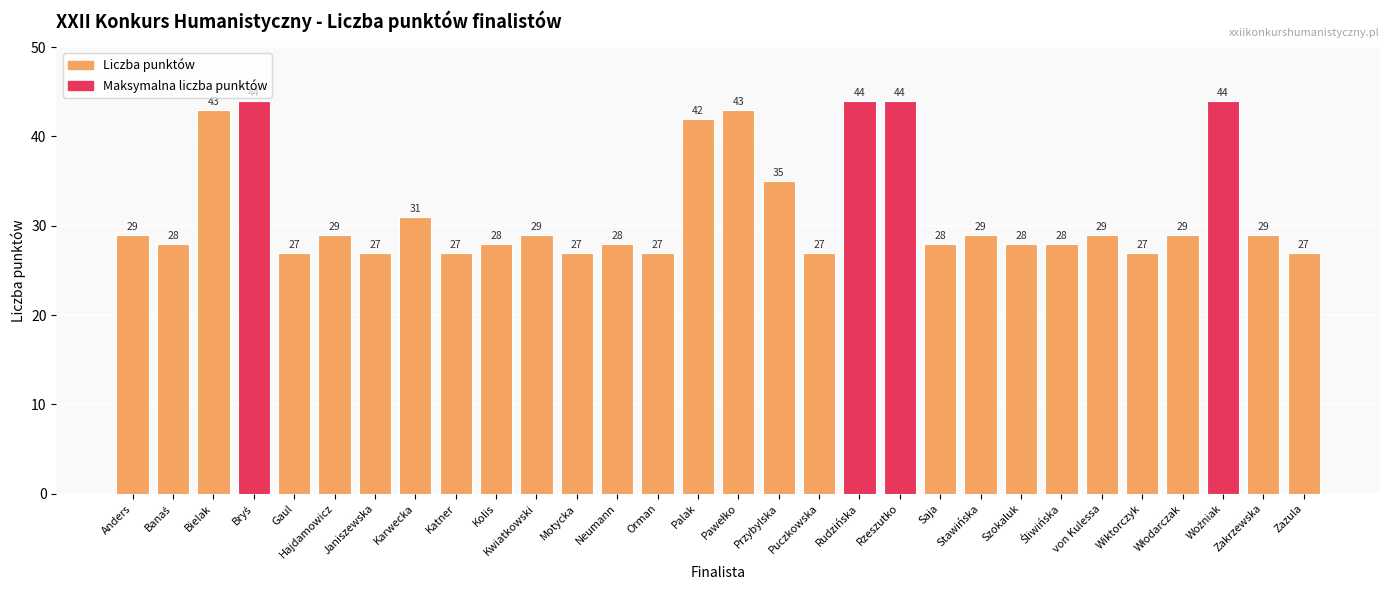

What is the average value?

32